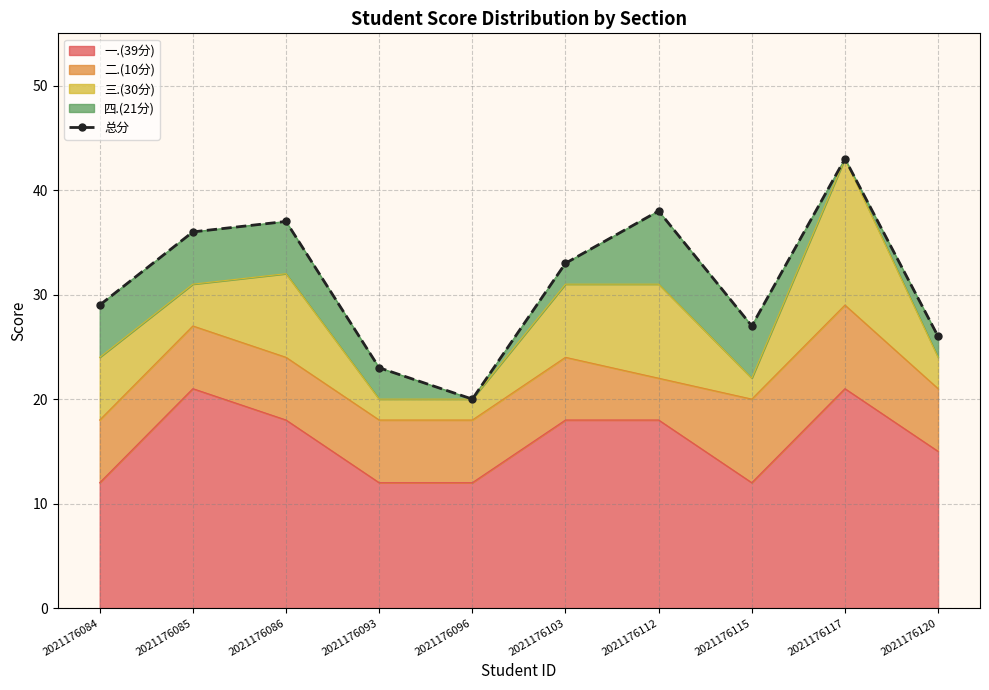

Is it true that the value at 2021176103 is 9?

False